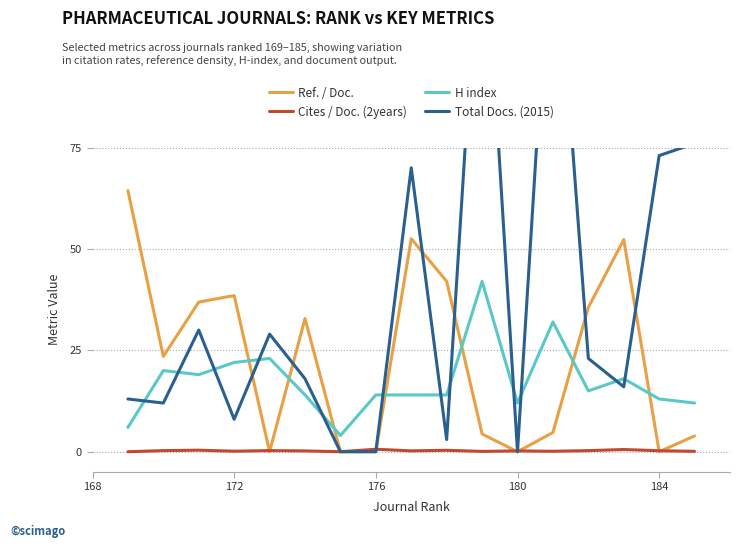

True or false: H index and Cites / Doc. (2years) cross at least once.

False